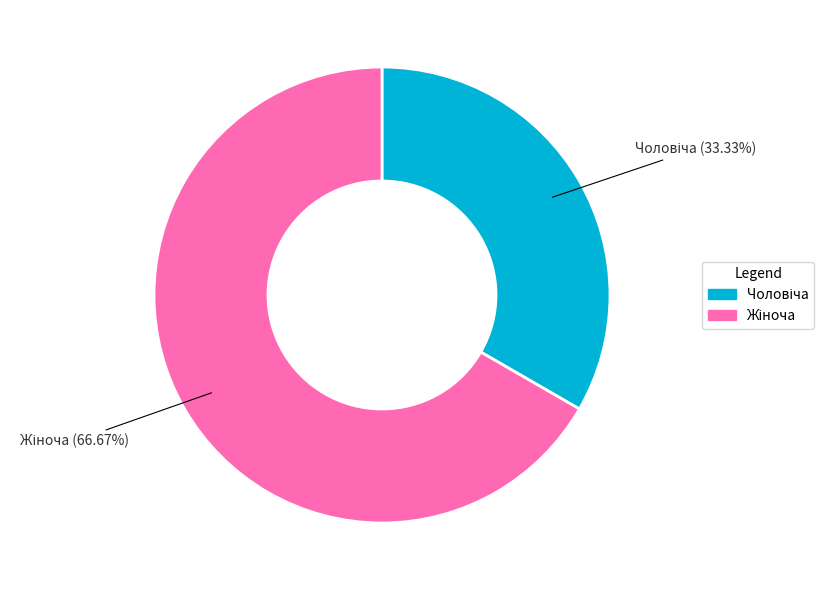

Is there a majority slice in this chart?

Yes